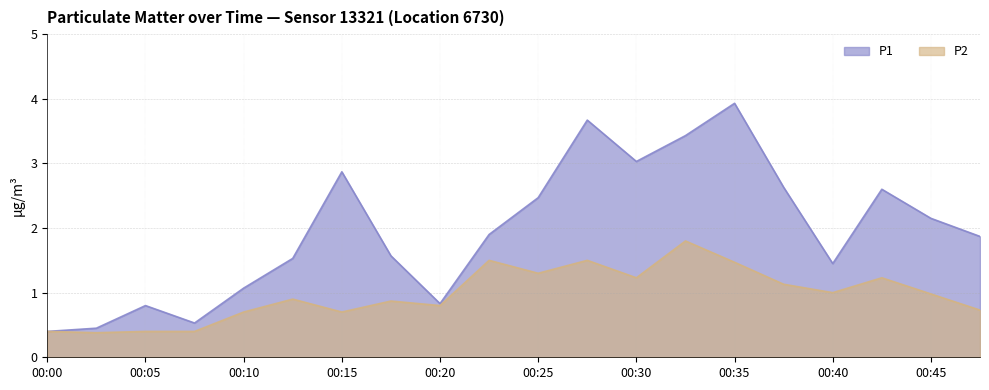

True or false: P1 and P2 cross at least once.

False